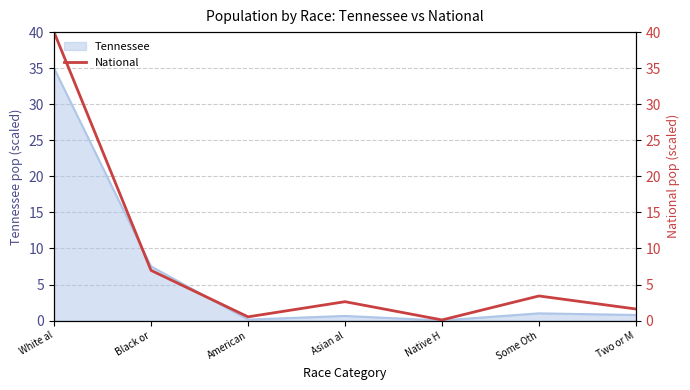

Reading left to right, list all the values displayed in this chart.

40.0	7.0	0.5	2.6	0.1	3.4	1.6